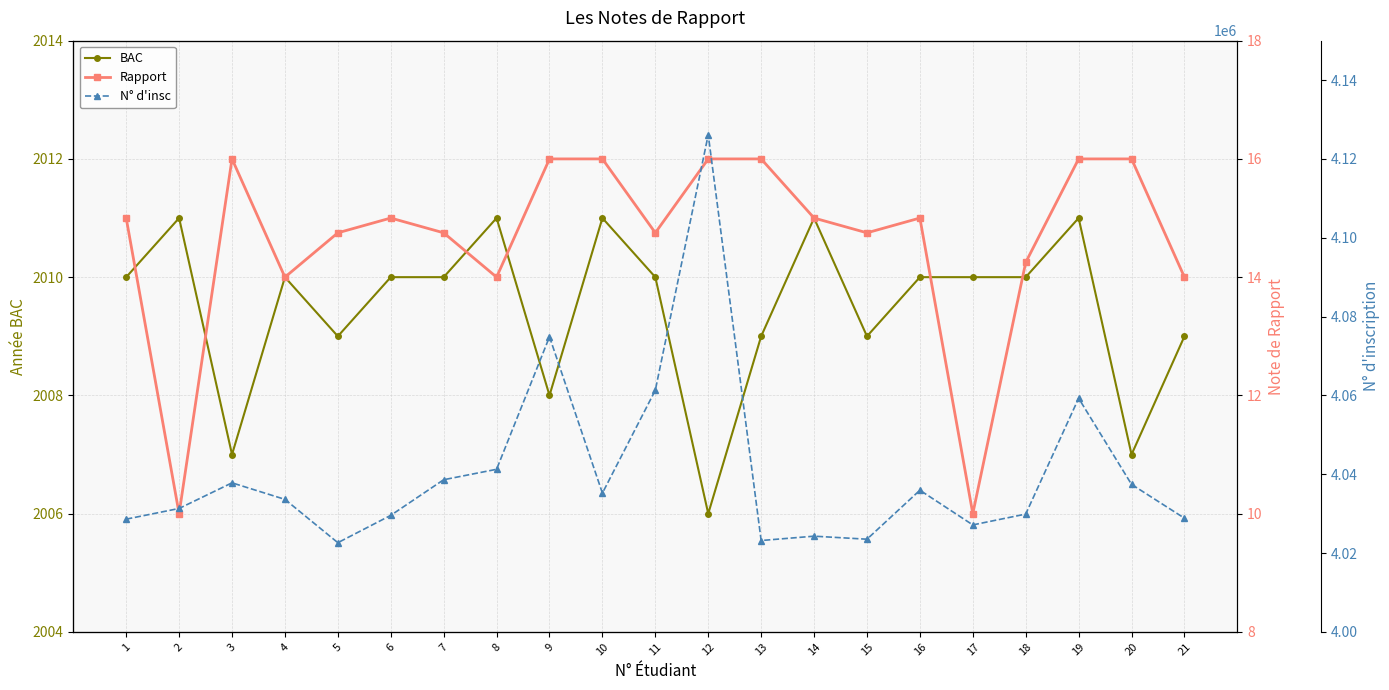

Rank the series by their maximum value, from highest to lowest.

N° d'insc, BAC, Rapport